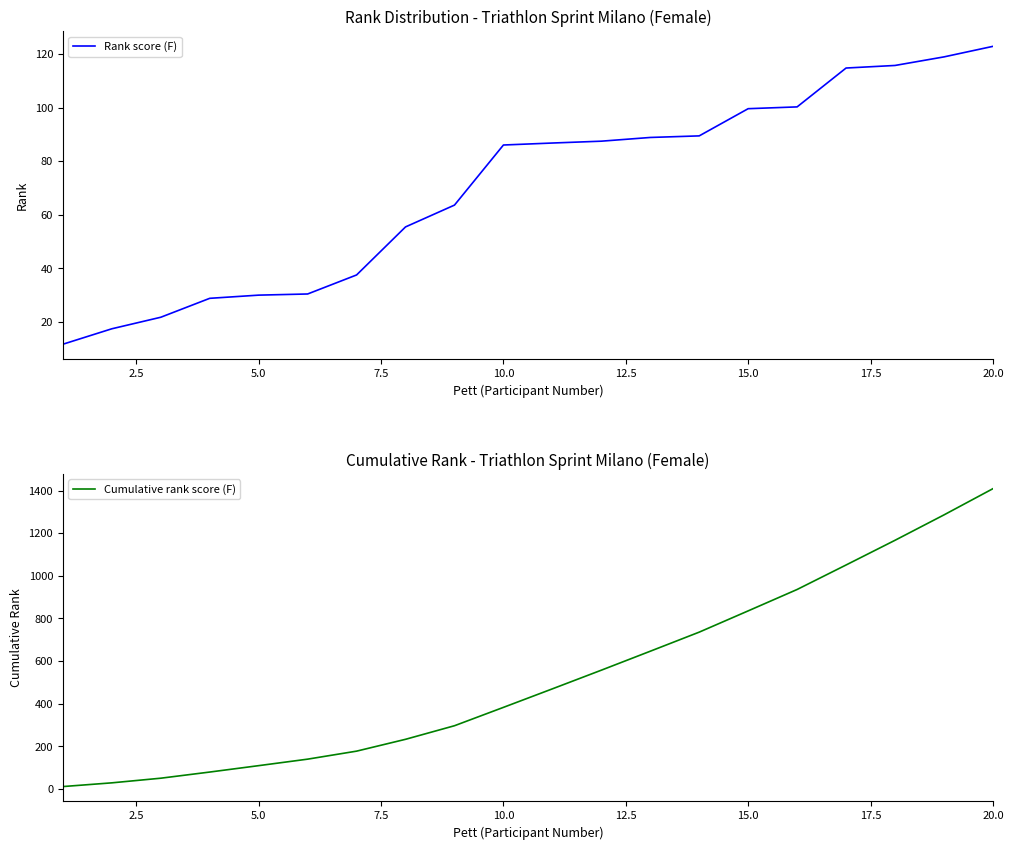

What is the maximum value for Rank score (F)?

123.0